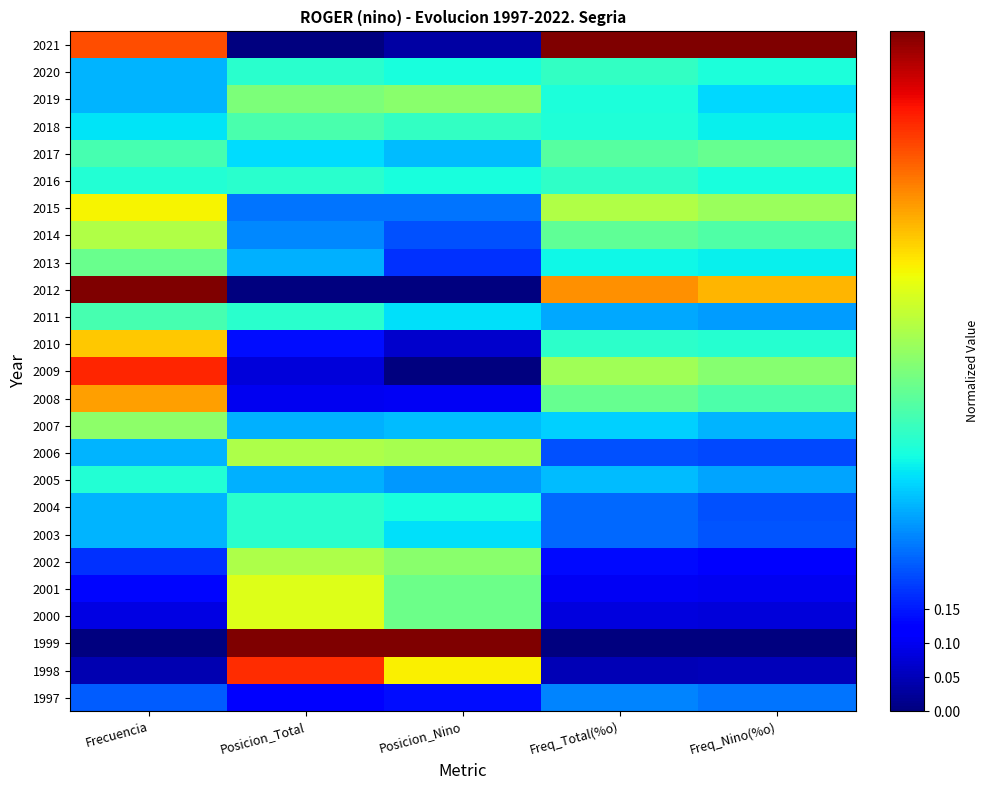

Reading left to right, transcribe all the data shown in this chart.

1997: Frecuencia=0.2	Posicion_Total=0.1	Posicion_Nino=0.1	Freq_Total(%o)=0.3	Freq_Nino(%o)=0.2
1998: Frecuencia=0.0	Posicion_Total=0.9	Posicion_Nino=0.7	Freq_Total(%o)=0.0	Freq_Nino(%o)=0.1
1999: Frecuencia=0.0	Posicion_Total=1.0	Posicion_Nino=1.0	Freq_Total(%o)=0.0	Freq_Nino(%o)=0.0
2000: Frecuencia=0.1	Posicion_Total=0.6	Posicion_Nino=0.5	Freq_Total(%o)=0.1	Freq_Nino(%o)=0.1
2001: Frecuencia=0.1	Posicion_Total=0.6	Posicion_Nino=0.5	Freq_Total(%o)=0.1	Freq_Nino(%o)=0.1
2002: Frecuencia=0.2	Posicion_Total=0.6	Posicion_Nino=0.5	Freq_Total(%o)=0.1	Freq_Nino(%o)=0.1
2003: Frecuencia=0.3	Posicion_Total=0.4	Posicion_Nino=0.3	Freq_Total(%o)=0.2	Freq_Nino(%o)=0.2
2004: Frecuencia=0.3	Posicion_Total=0.4	Posicion_Nino=0.4	Freq_Total(%o)=0.2	Freq_Nino(%o)=0.2
2005: Frecuencia=0.4	Posicion_Total=0.3	Posicion_Nino=0.3	Freq_Total(%o)=0.3	Freq_Nino(%o)=0.3
2006: Frecuencia=0.3	Posicion_Total=0.6	Posicion_Nino=0.6	Freq_Total(%o)=0.2	Freq_Nino(%o)=0.2
2007: Frecuencia=0.5	Posicion_Total=0.3	Posicion_Nino=0.3	Freq_Total(%o)=0.3	Freq_Nino(%o)=0.3
2008: Frecuencia=0.7	Posicion_Total=0.1	Posicion_Nino=0.1	Freq_Total(%o)=0.5	Freq_Nino(%o)=0.4
2009: Frecuencia=0.9	Posicion_Total=0.1	Posicion_Nino=0.0	Freq_Total(%o)=0.5	Freq_Nino(%o)=0.5
2010: Frecuencia=0.7	Posicion_Total=0.1	Posicion_Nino=0.1	Freq_Total(%o)=0.4	Freq_Nino(%o)=0.4
2011: Frecuencia=0.4	Posicion_Total=0.4	Posicion_Nino=0.3	Freq_Total(%o)=0.3	Freq_Nino(%o)=0.3
2012: Frecuencia=1.0	Posicion_Total=0.0	Posicion_Nino=0.0	Freq_Total(%o)=0.8	Freq_Nino(%o)=0.7
2013: Frecuencia=0.5	Posicion_Total=0.3	Posicion_Nino=0.2	Freq_Total(%o)=0.4	Freq_Nino(%o)=0.4
2014: Frecuencia=0.6	Posicion_Total=0.3	Posicion_Nino=0.2	Freq_Total(%o)=0.5	Freq_Nino(%o)=0.4
2015: Frecuencia=0.7	Posicion_Total=0.2	Posicion_Nino=0.2	Freq_Total(%o)=0.6	Freq_Nino(%o)=0.5
2016: Frecuencia=0.4	Posicion_Total=0.4	Posicion_Nino=0.4	Freq_Total(%o)=0.4	Freq_Nino(%o)=0.4
2017: Frecuencia=0.4	Posicion_Total=0.3	Posicion_Nino=0.3	Freq_Total(%o)=0.5	Freq_Nino(%o)=0.5
2018: Frecuencia=0.3	Posicion_Total=0.4	Posicion_Nino=0.4	Freq_Total(%o)=0.4	Freq_Nino(%o)=0.4
2019: Frecuencia=0.3	Posicion_Total=0.5	Posicion_Nino=0.5	Freq_Total(%o)=0.4	Freq_Nino(%o)=0.3
2020: Frecuencia=0.3	Posicion_Total=0.4	Posicion_Nino=0.4	Freq_Total(%o)=0.4	Freq_Nino(%o)=0.4
2021: Frecuencia=0.8	Posicion_Total=0.0	Posicion_Nino=0.0	Freq_Total(%o)=1.0	Freq_Nino(%o)=1.0